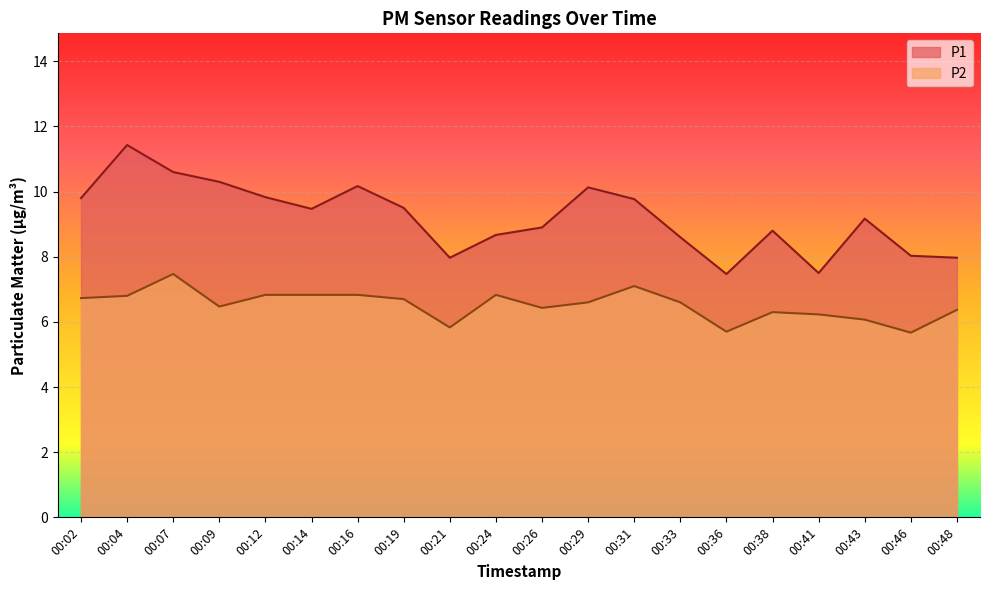

True or false: P1 has a value of 9.8 at 00:12.

True